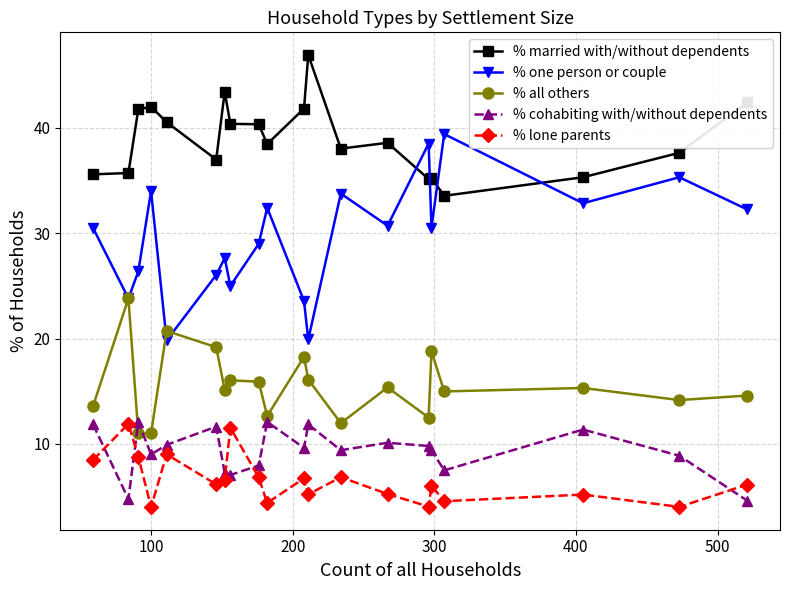

Does the chart display data point markers on the line(s)?

Yes